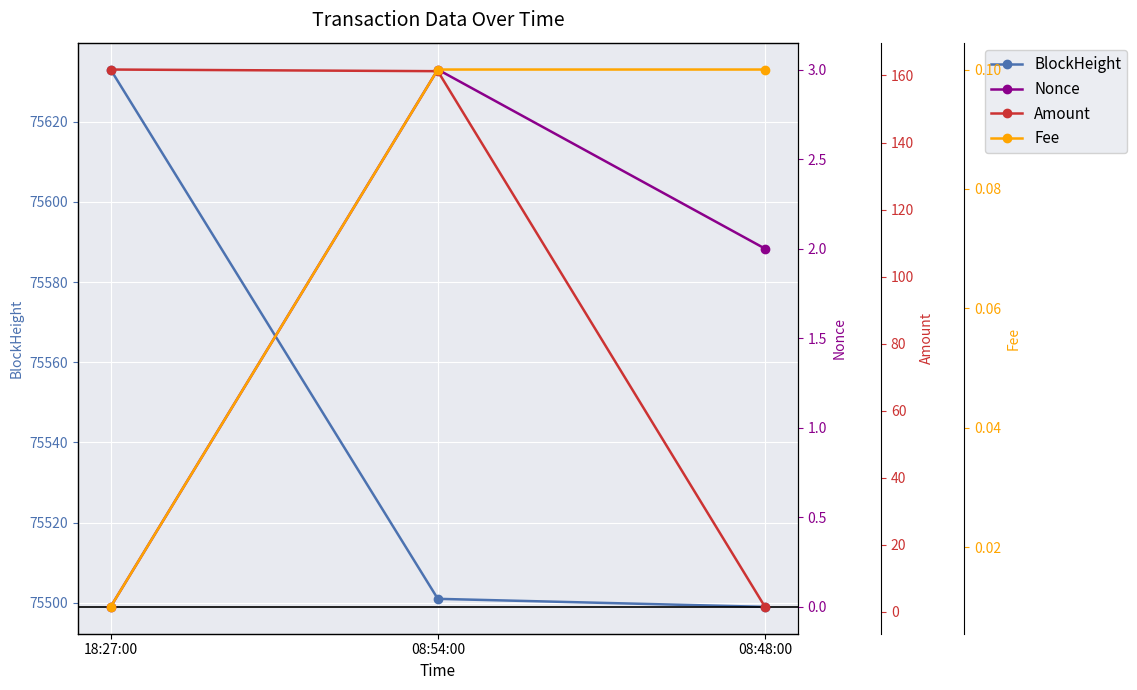

True or false: Amount has a value of 90.9 at 18:27:00.

False